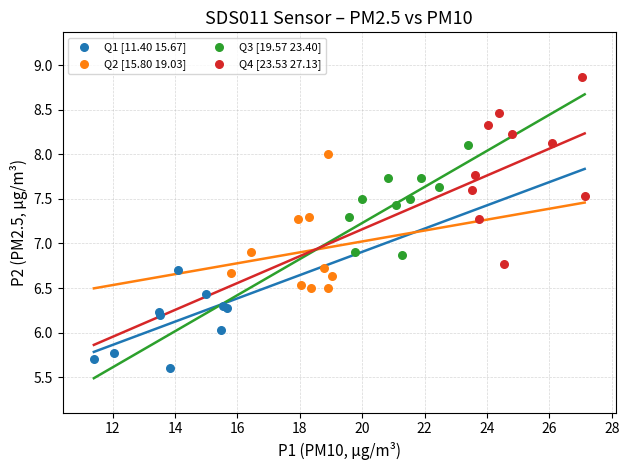

What are all the series names shown in the legend?

Q1 [11.40 15.67], Q2 [15.80 19.03], Q3 [19.57 23.40], Q4 [23.53 27.13]